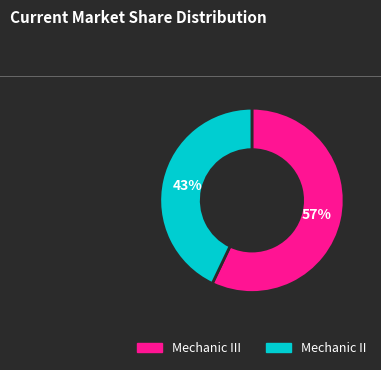

To the nearest percent, what is the combined percentage of Mechanic II and Mechanic III?

100%